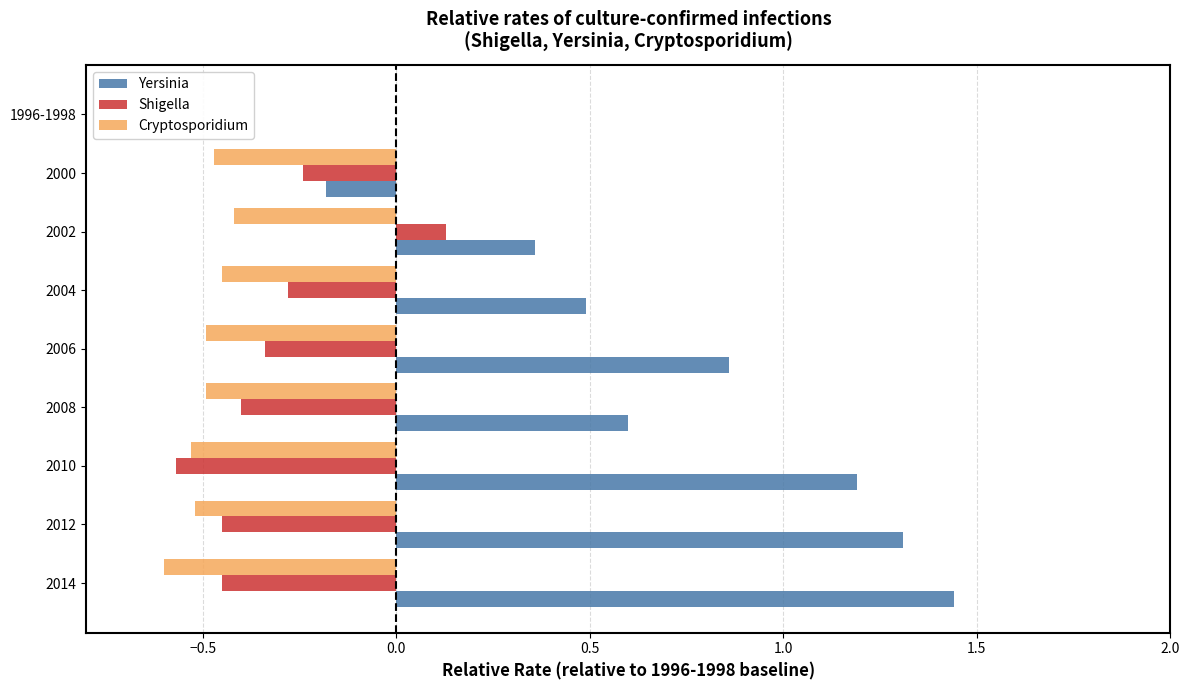

How many categories are shown in the chart?

9